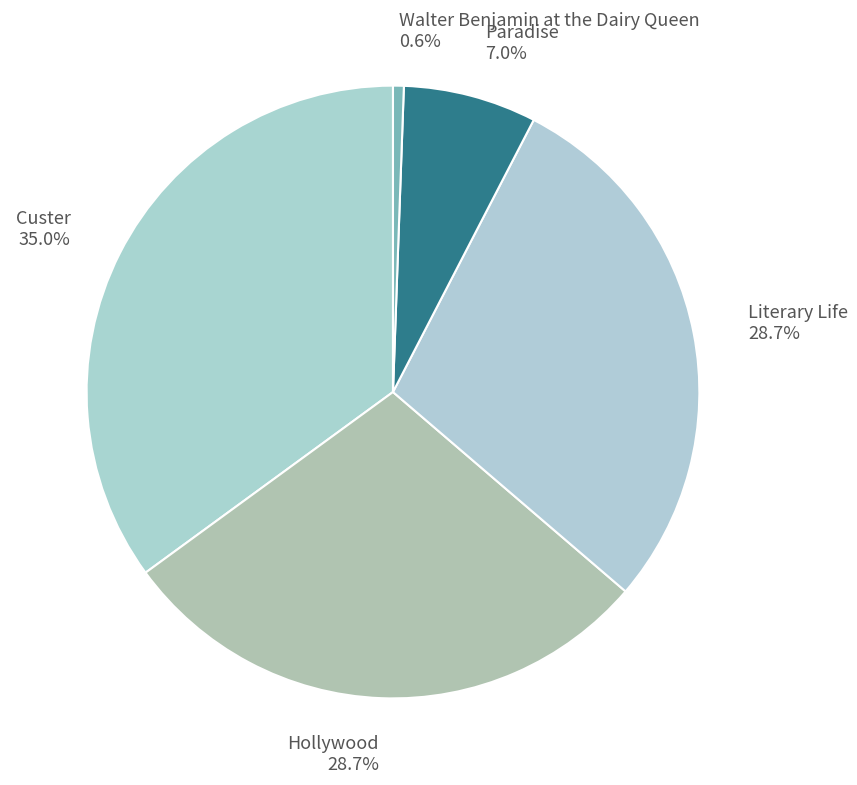

To the nearest percent, what is the difference between the largest and smallest slice percentages?

34%